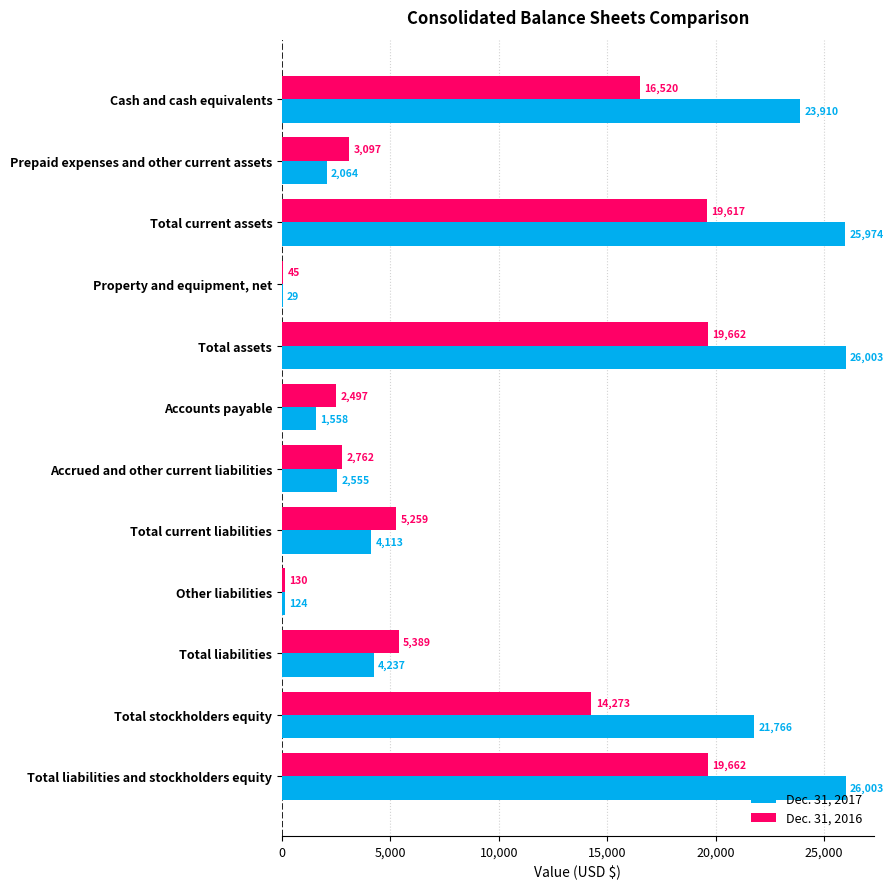

What is the sum of the Dec. 31, 2016 values at Property and equipment, net and Total liabilities?

5434